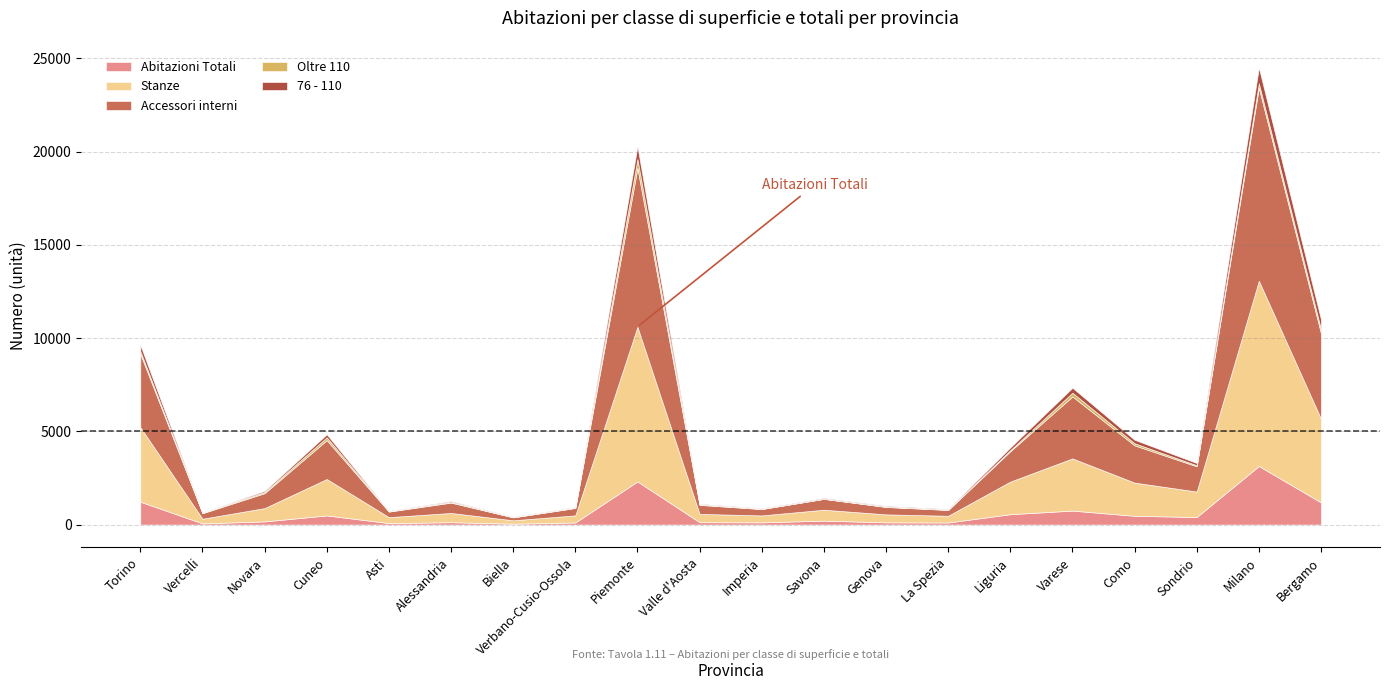

What is the difference between the Stanze values at Piemonte and Bergamo?

3805